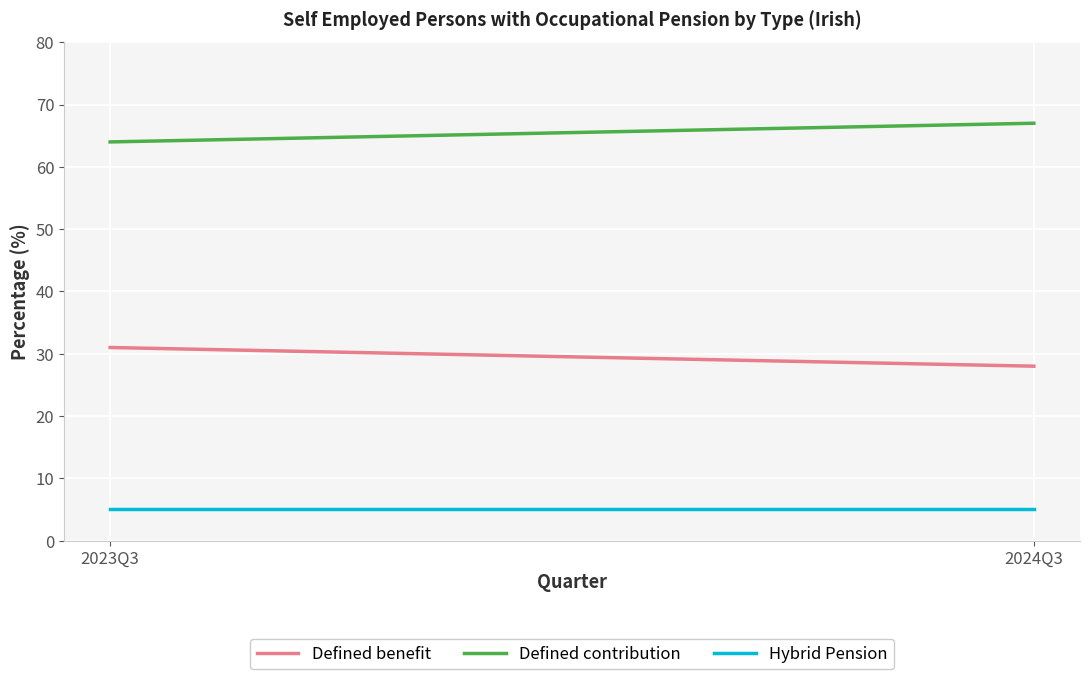

Reading left to right, list all the values displayed in this chart.

Defined benefit: 2023Q3=31	2024Q3=28
Defined contribution: 2023Q3=64	2024Q3=67
Hybrid Pension: 2023Q3=5	2024Q3=5